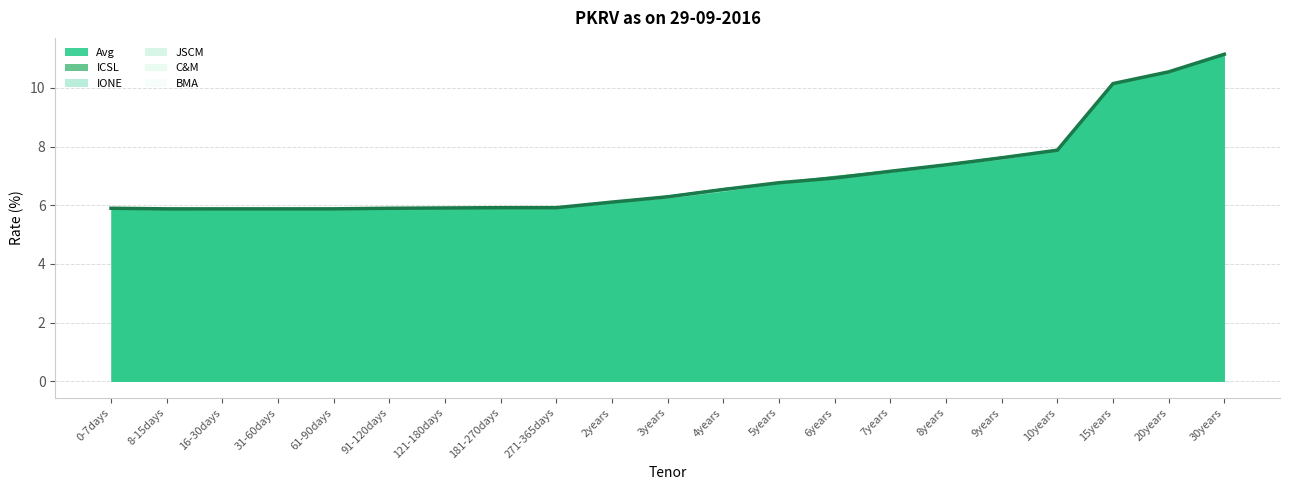

The value at 8years is 7.4. True or false?

True